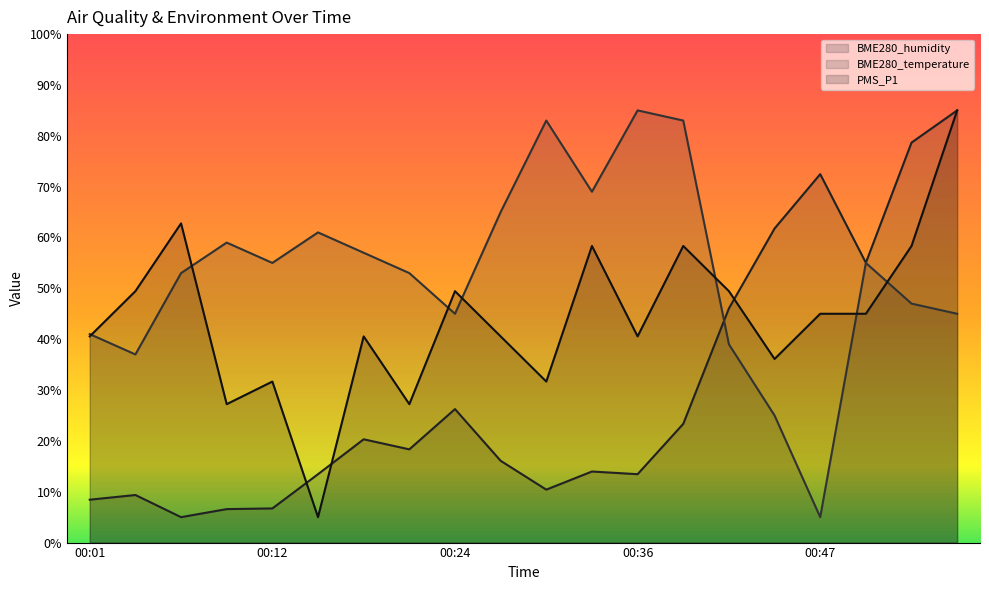

How many intersections are there between BME280_temperature and BME280_humidity?

1